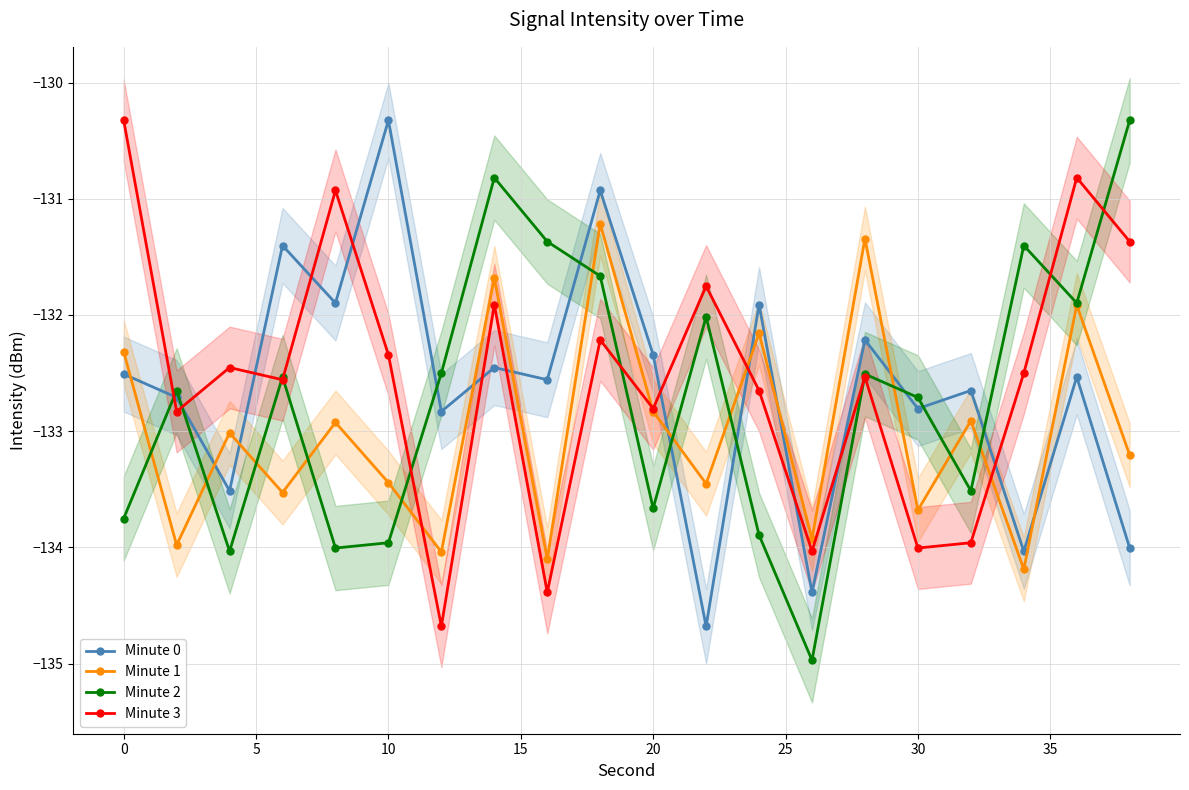

True or false: Minute 2 and Minute 0 intersect in this chart.

True